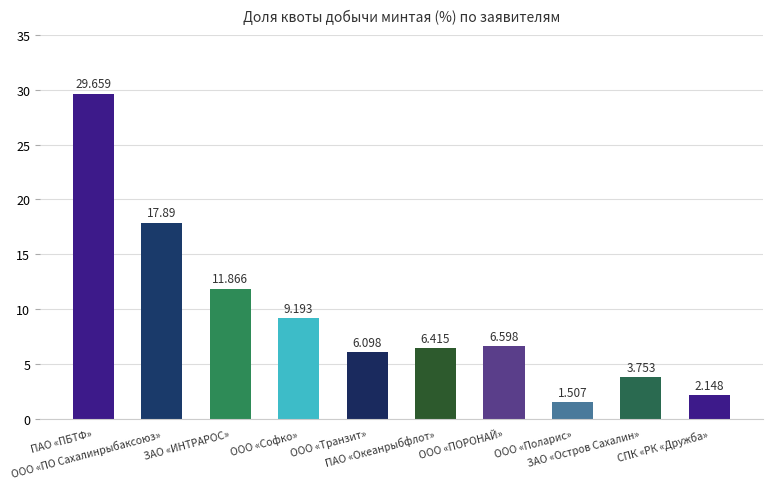

What is the average value?

9.5